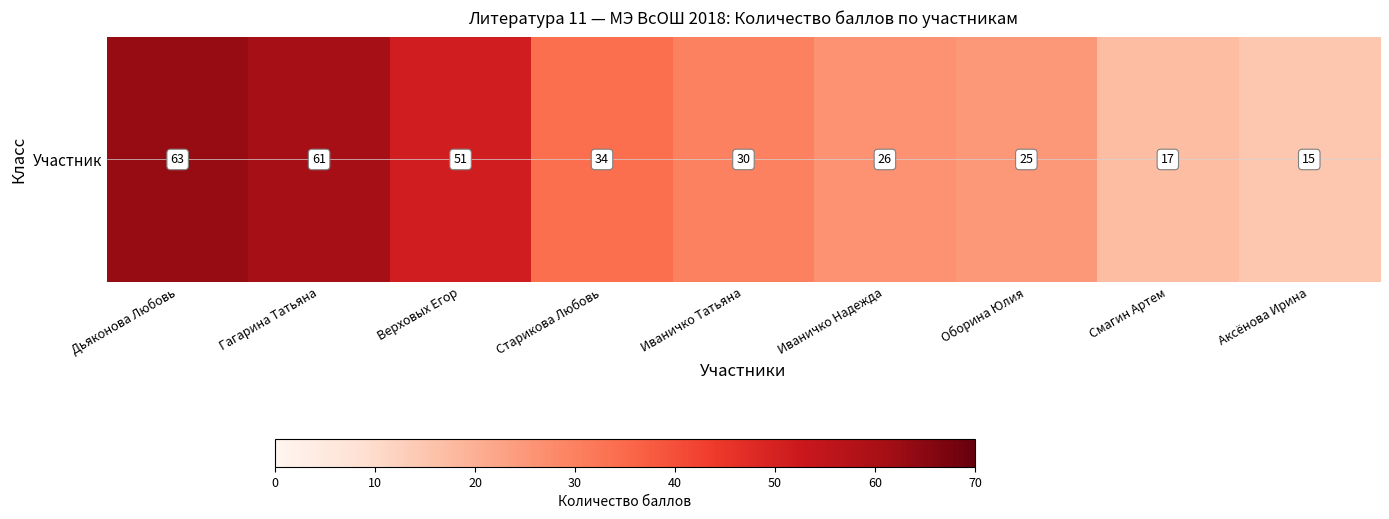

What is the ratio of the value at Аксёнова Ирина to the value at Иваничко Татьяна?

0.5